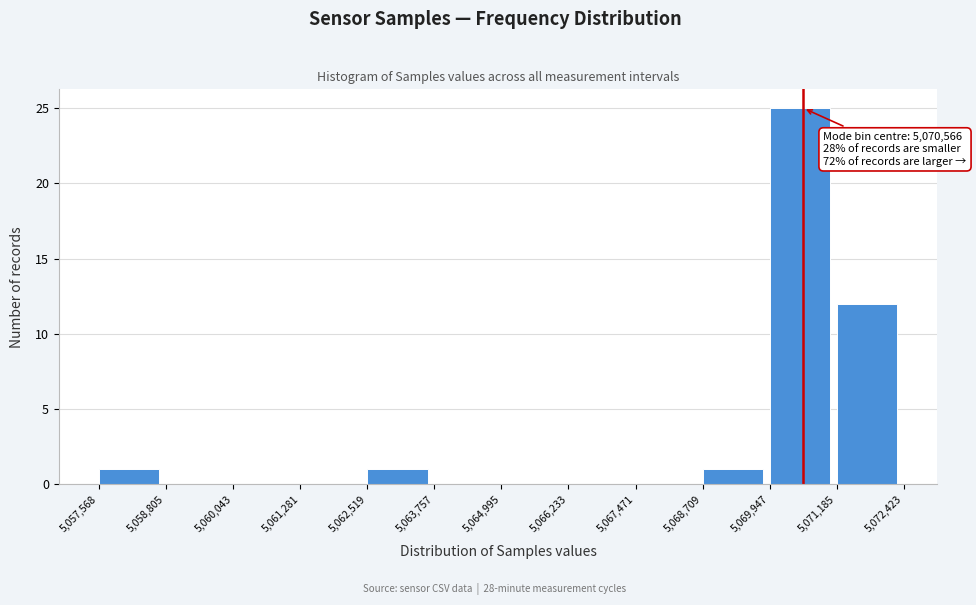

Over which range of the x-axis is the bar tallest?

5,069,947 to 5,071,185